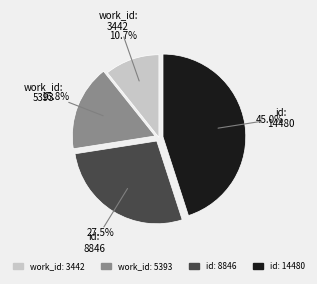

What percentage is NOT represented by id: 8846?

72.5%